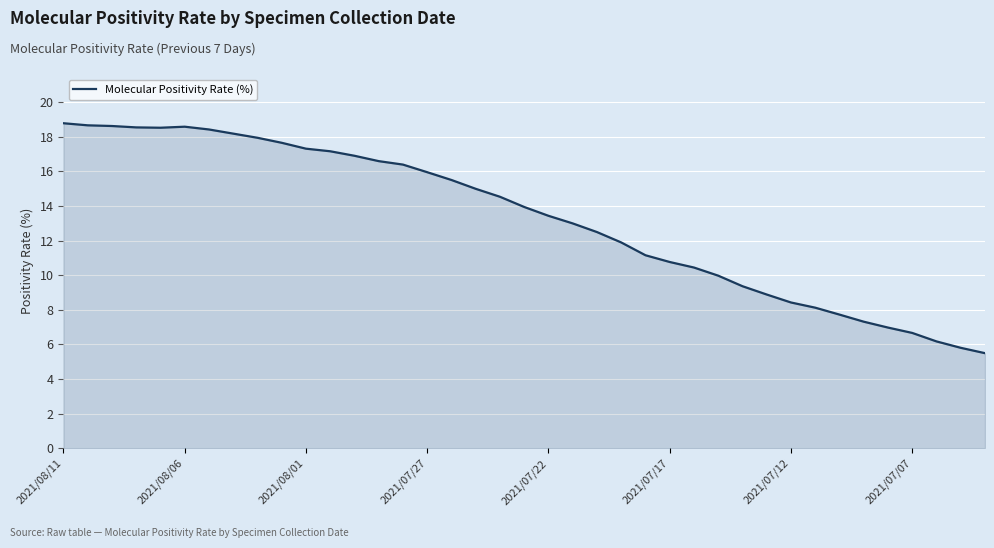

What is the maximum value shown in the chart?

18.8